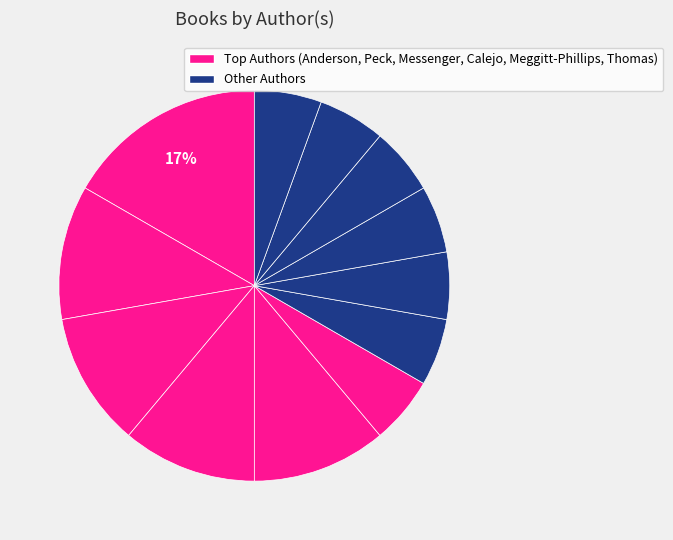

How many slices are in this pie chart?

12